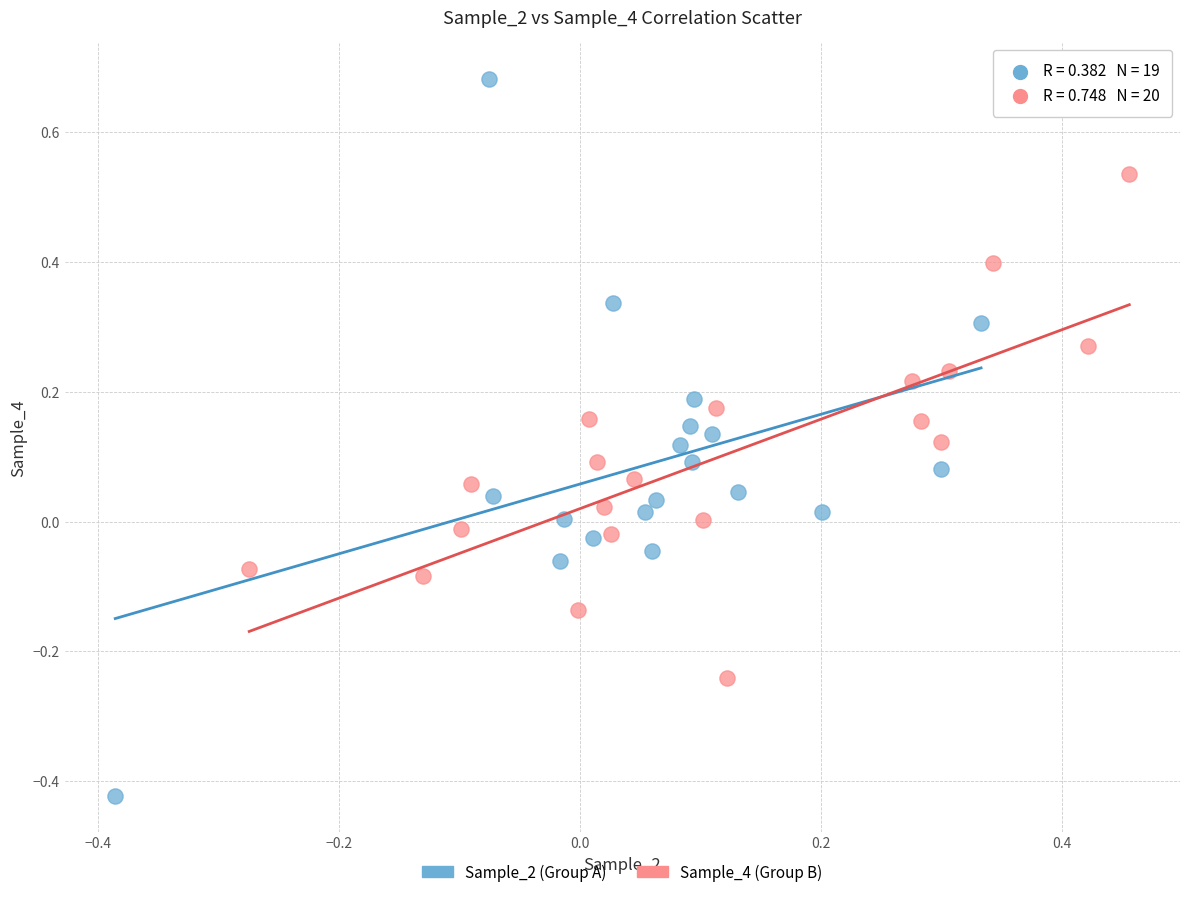

Which series has the widest spread of Y values?

Sample_2 (Group A)